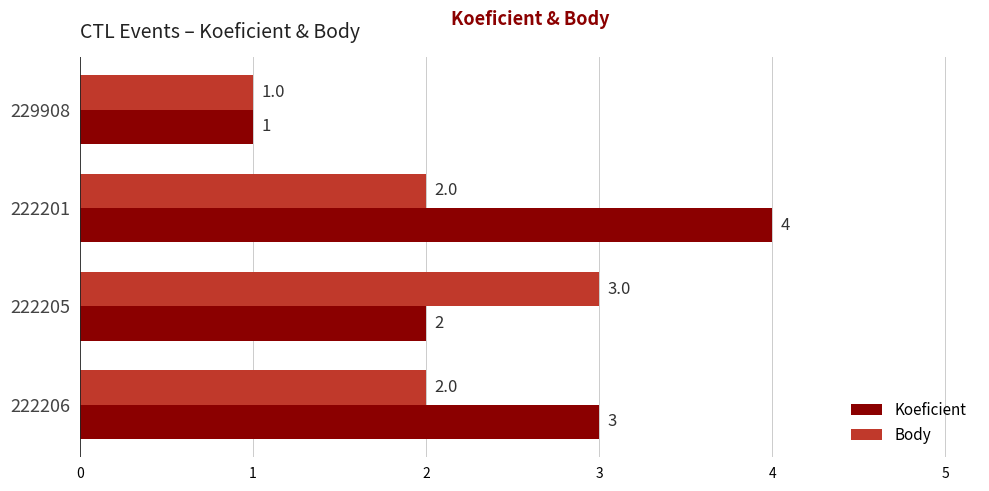

What is the sum of all Koeficient values?

10